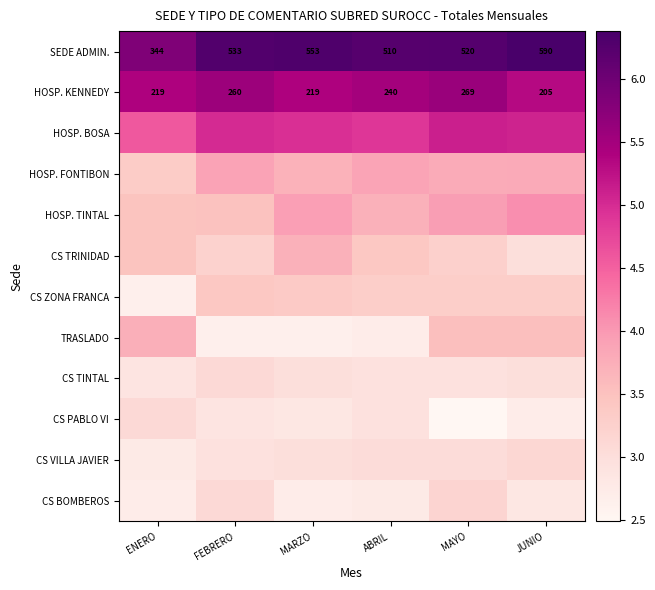

Which category has the highest value across all series?

JUNIO